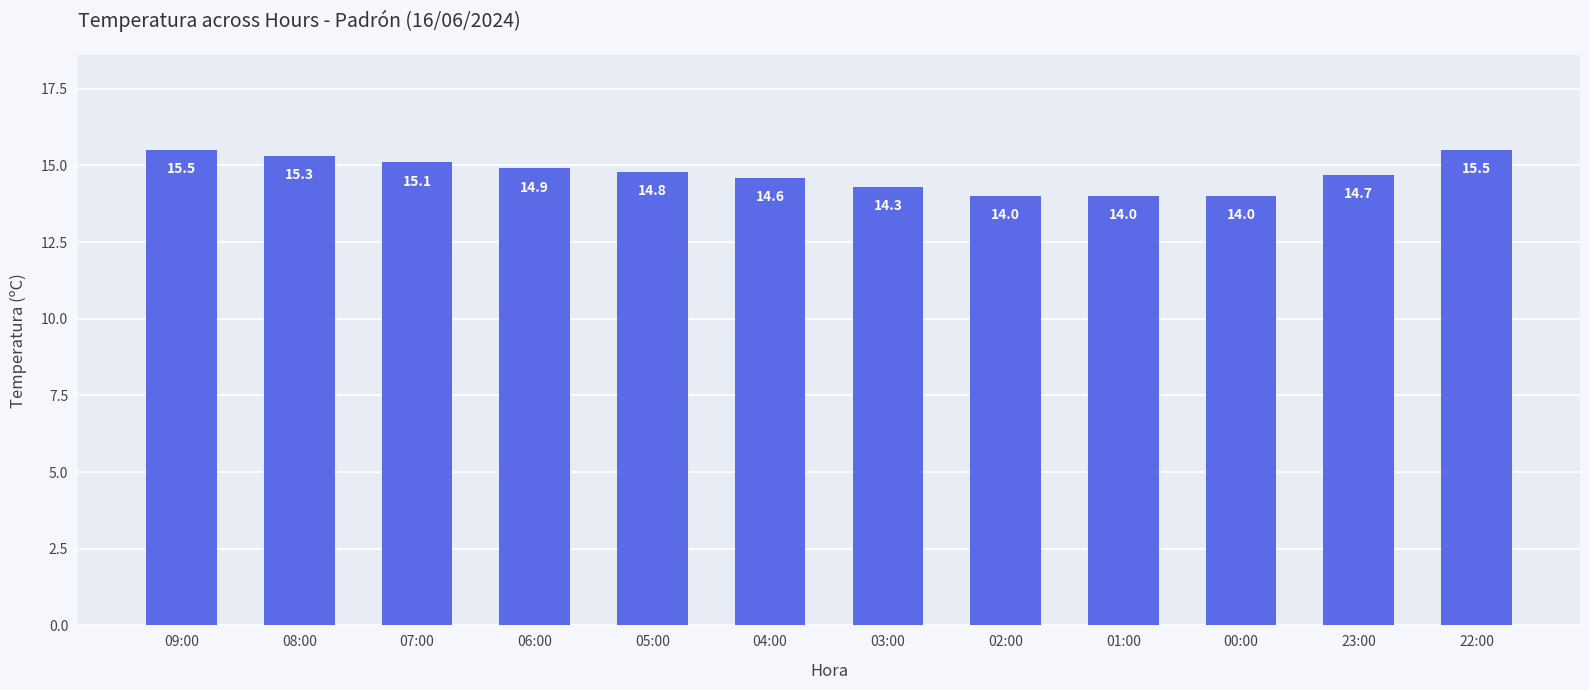

Read the value at 04:00.

14.6